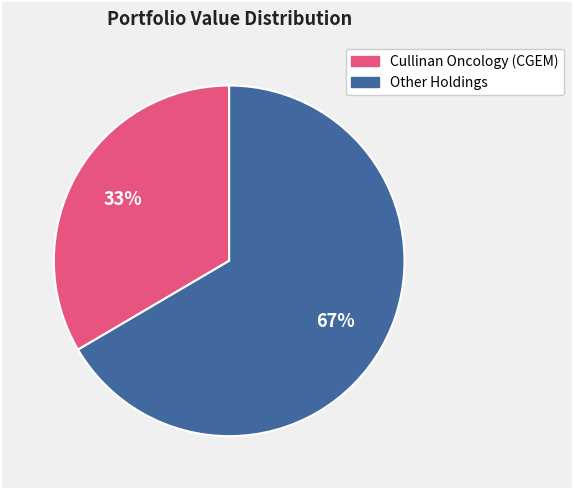

Is there a majority slice in this chart?

Yes